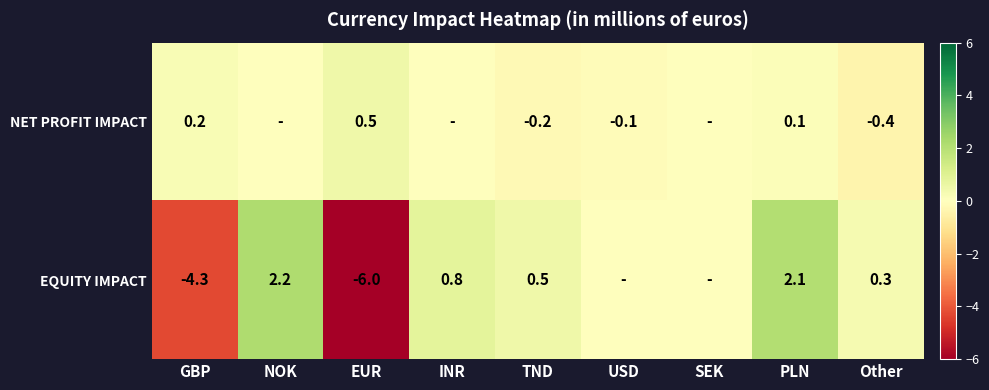

What is the total value across all series at PLN?

2.2